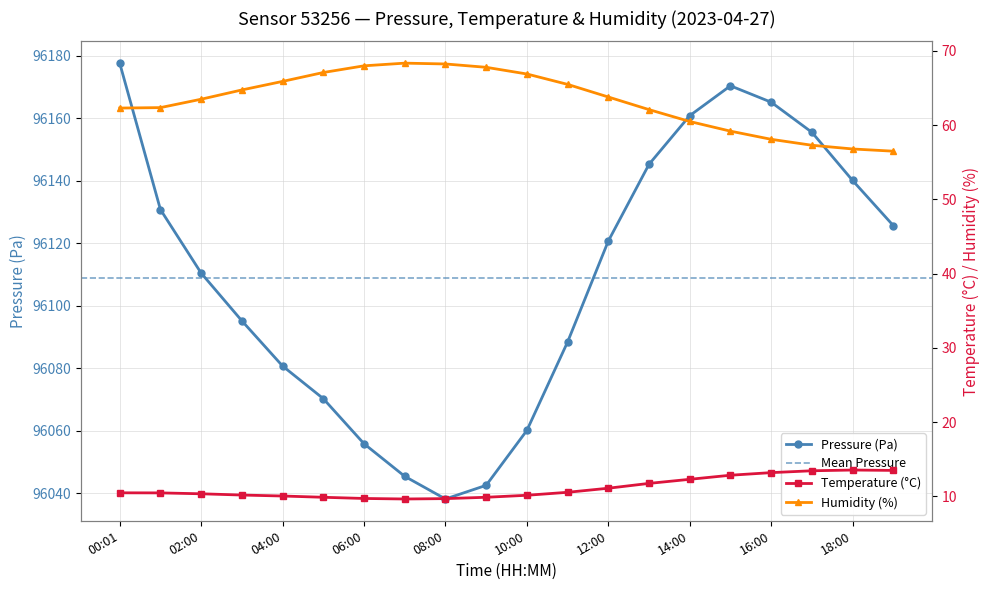

Which series changed the most between 08:00 and 11:00?

pressure